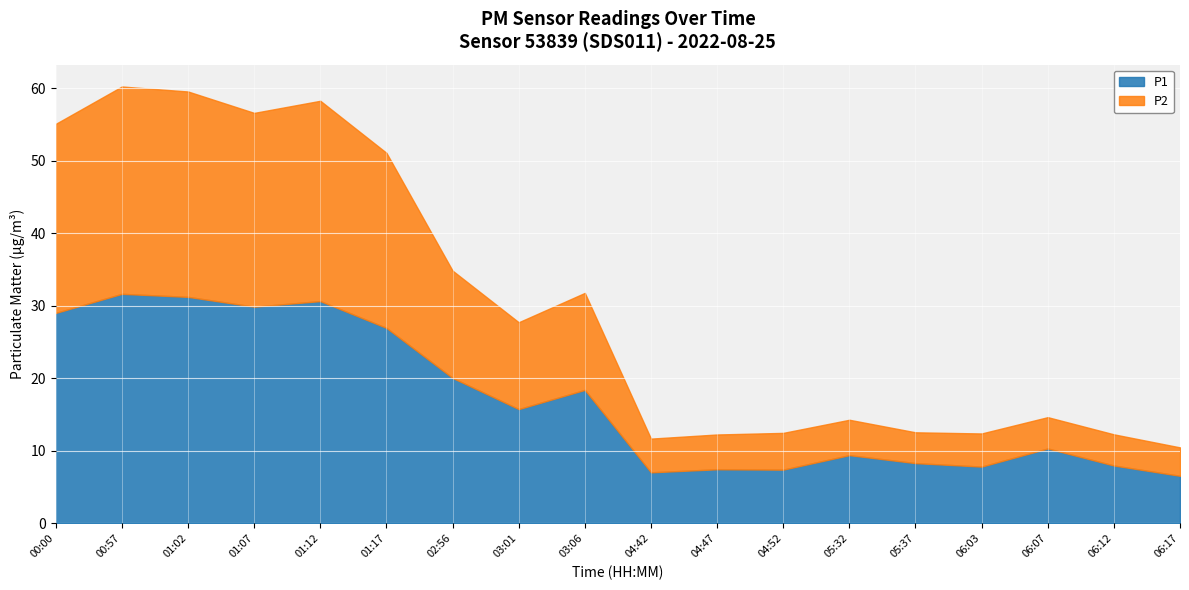

How many data points does each series have?

18